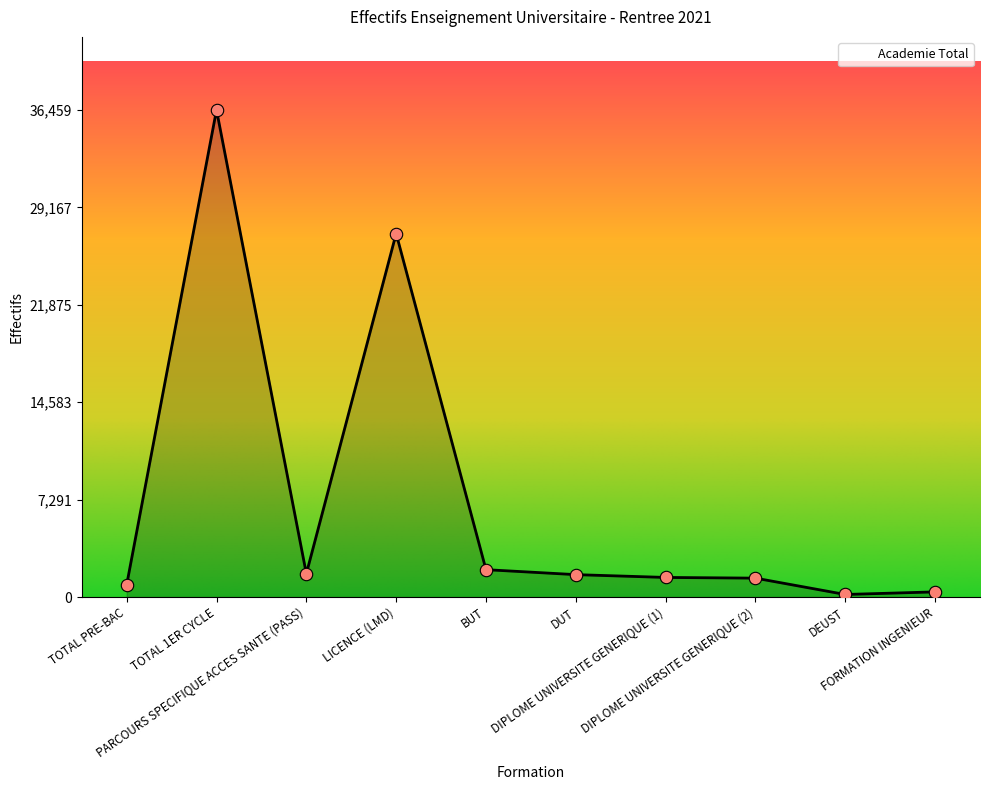

Does the chart have visible grid lines?

No